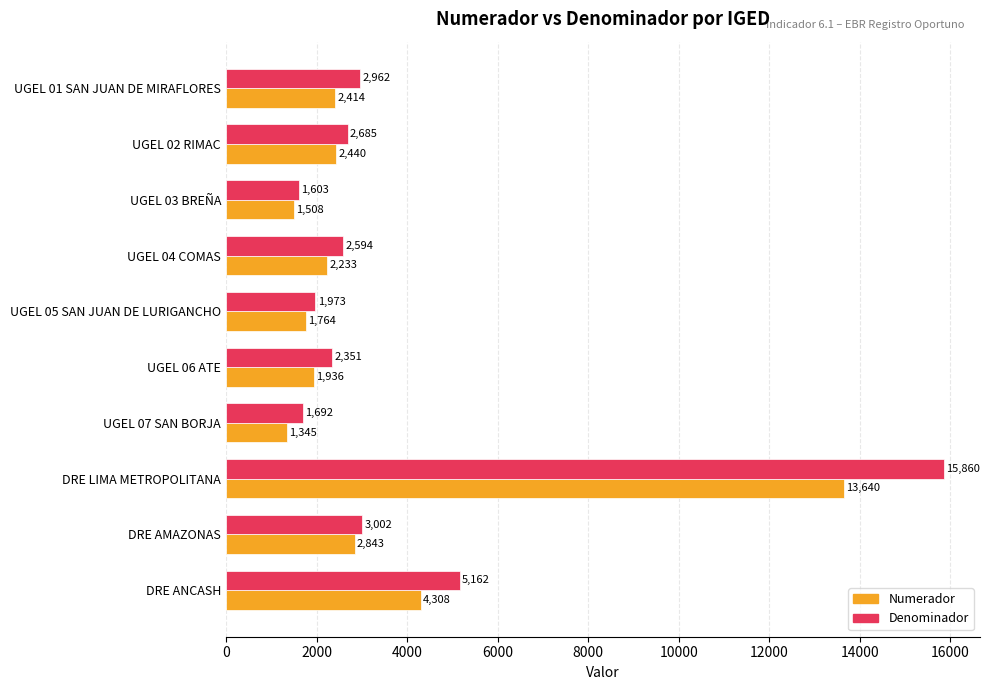

What is the average value of the Numerador series?

3443